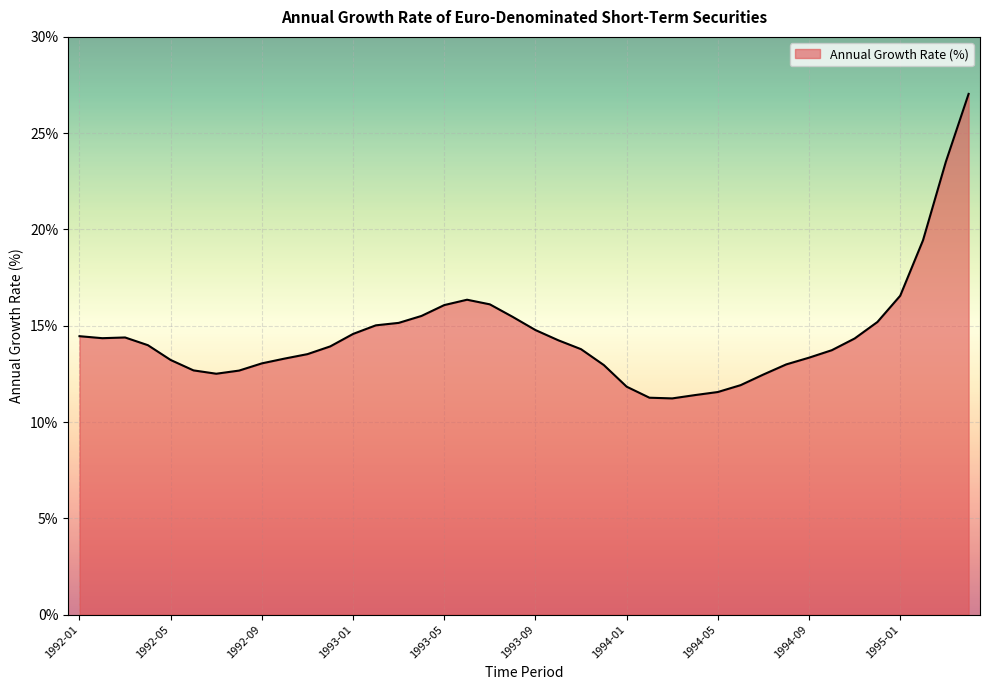

How many categories are shown in the chart?

40